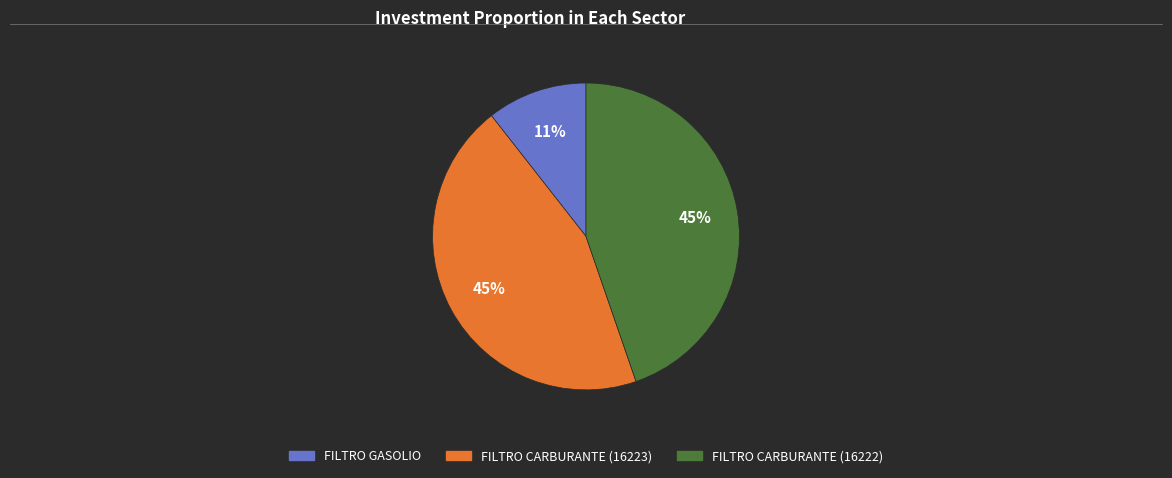

To the nearest percent, what percentage of the pie is FILTRO CARBURANTE (16223)?

45%